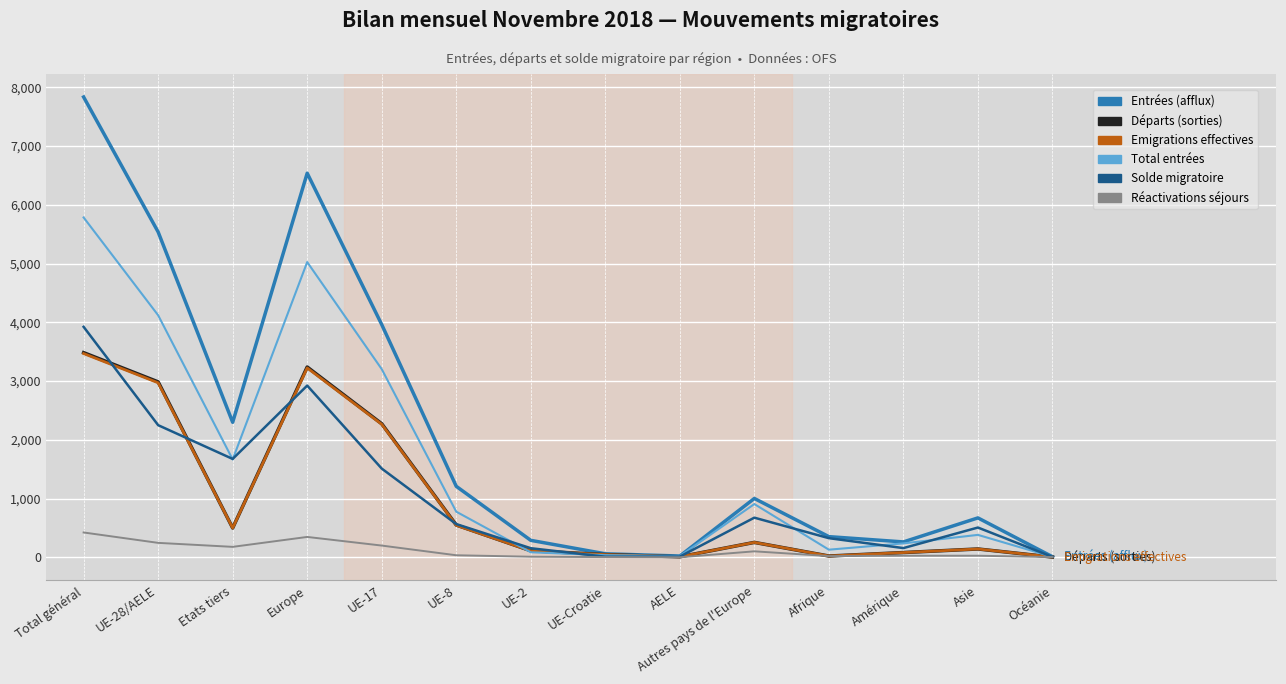

The value of Solde migratoire at UE-8 is 929. True or false?

False